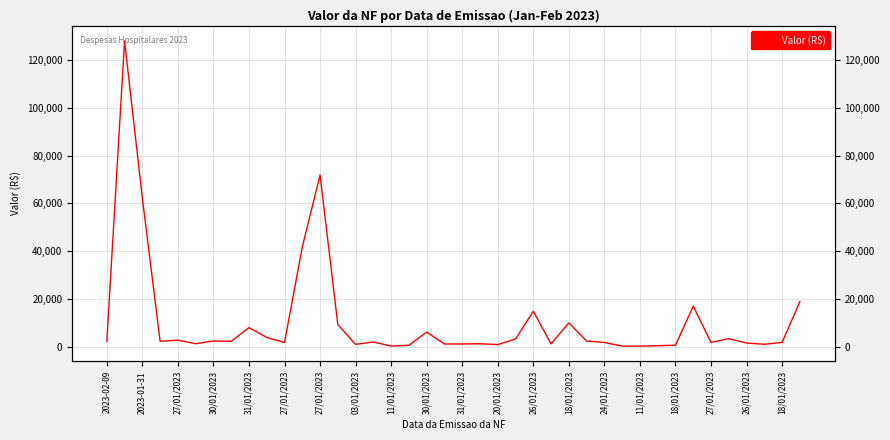

What is the smallest value displayed?

280.0